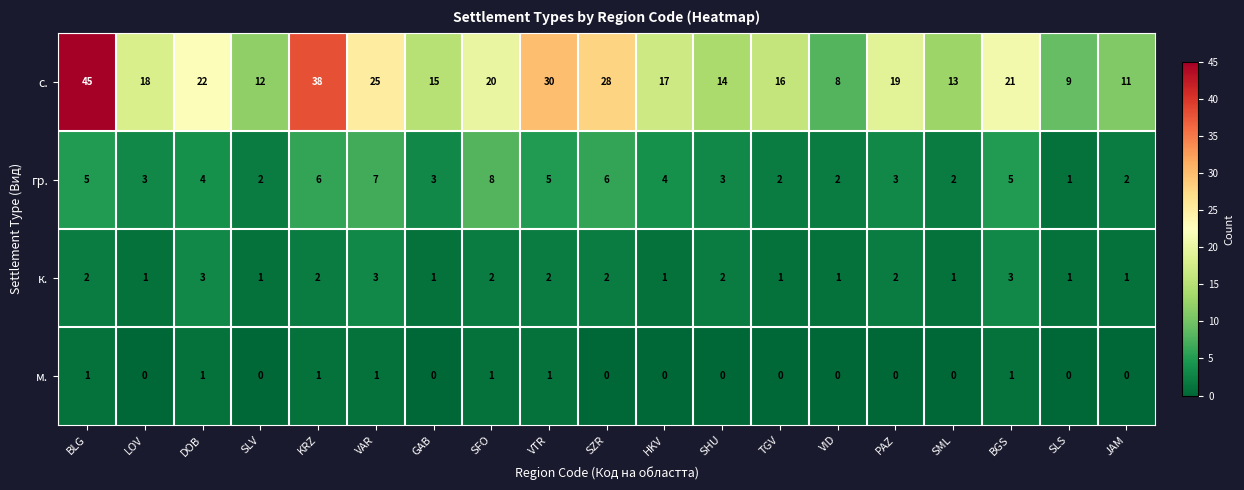

What is the approximate value of с. at TGV, to the nearest 10?

20